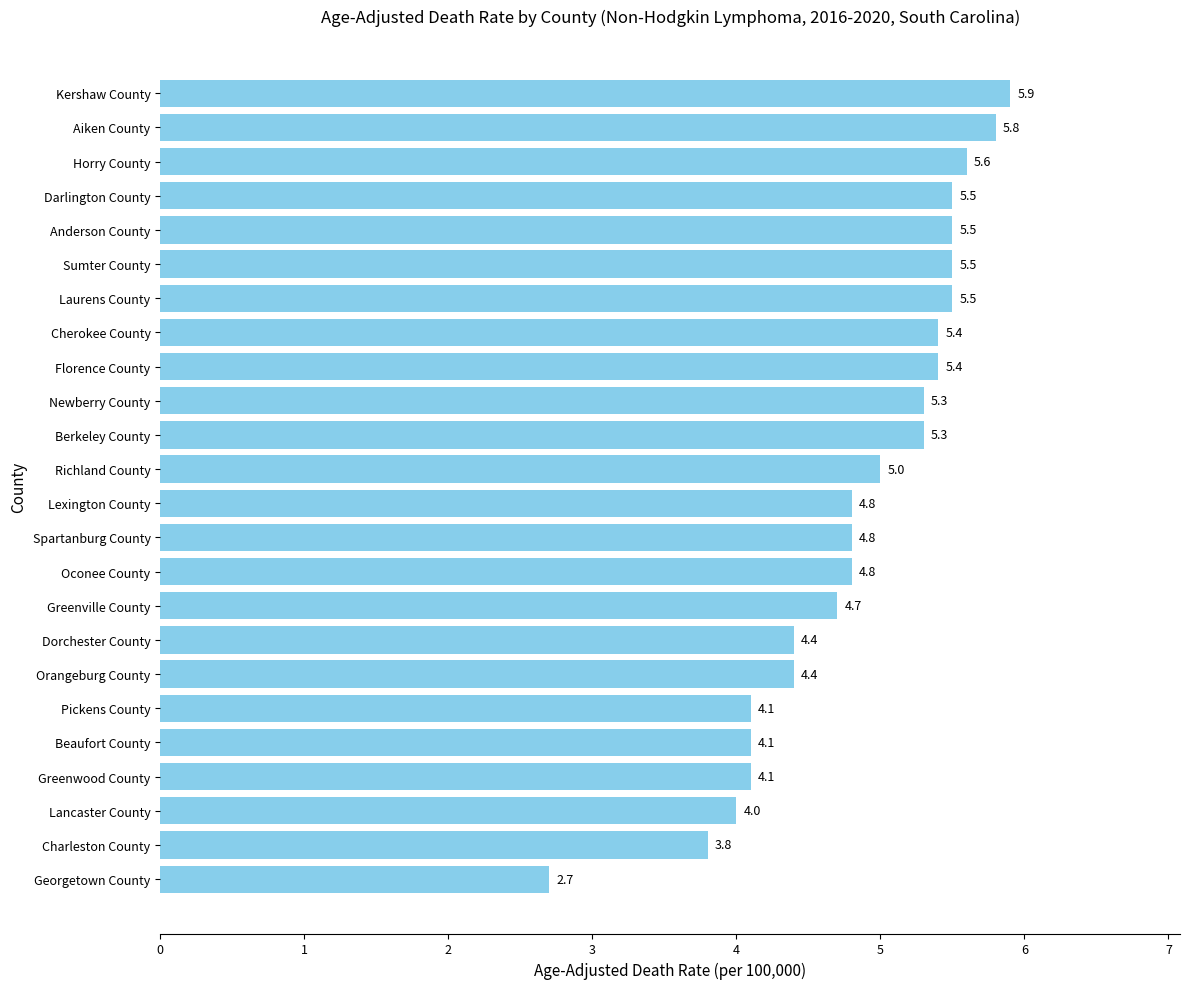

Between Georgetown County and Anderson County, which is larger?

Anderson County